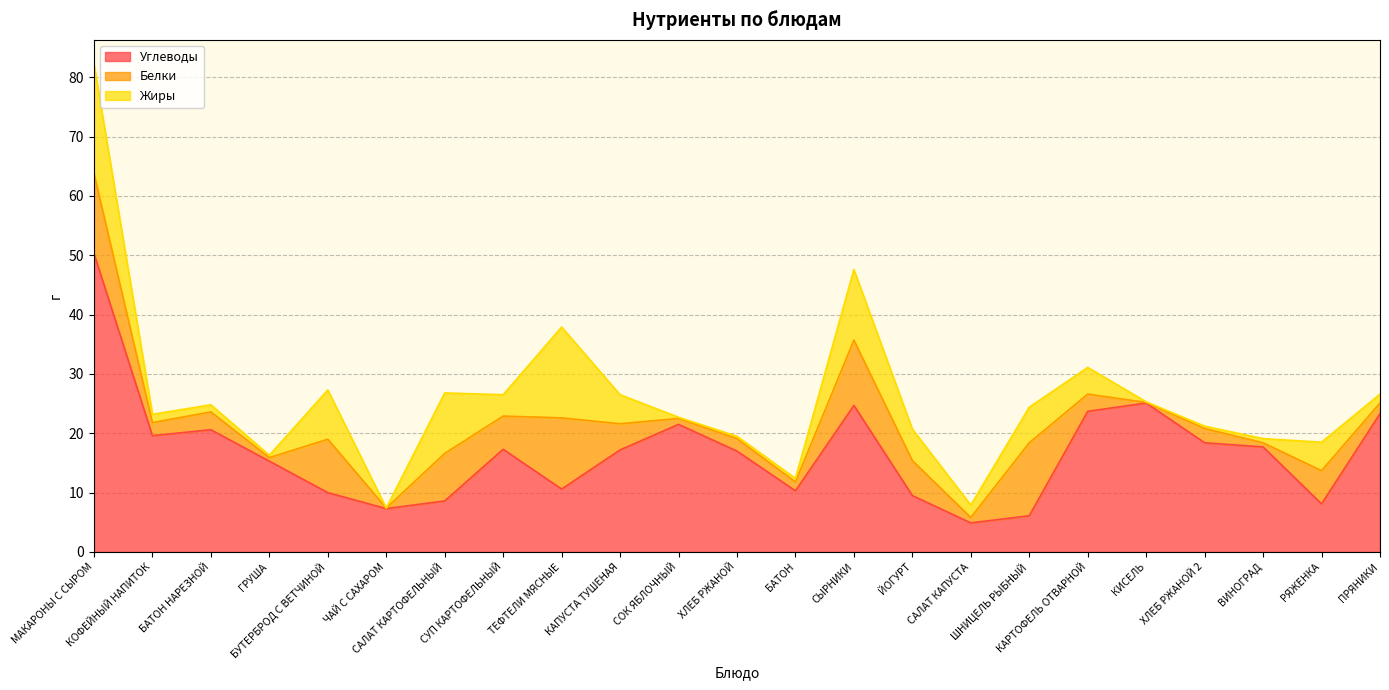

Which series changed the most between ЧАЙ С САХАРОМ and ШНИЦЕЛЬ РЫБНЫЙ?

Белки